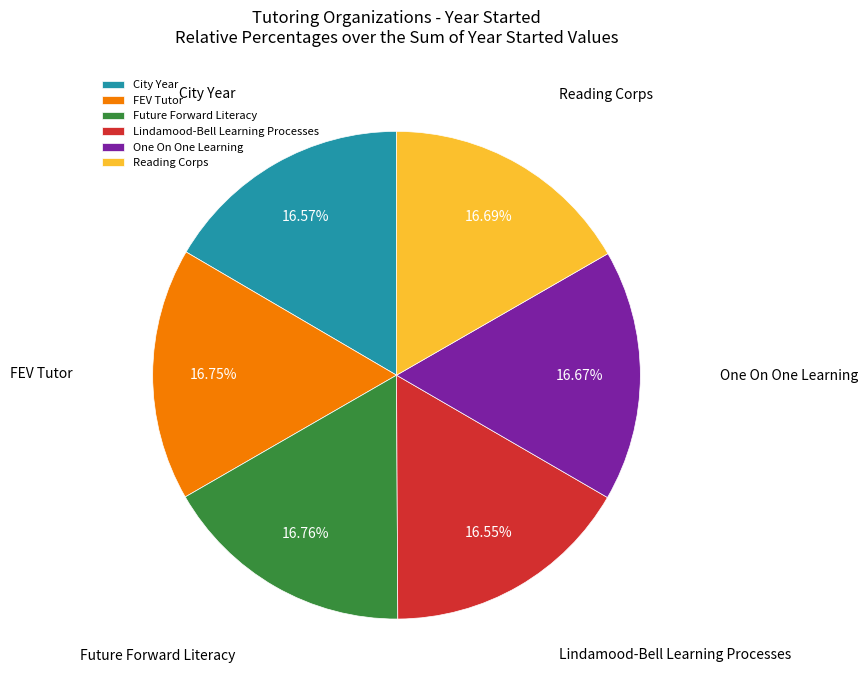

Is FEV Tutor the majority of the pie?

No